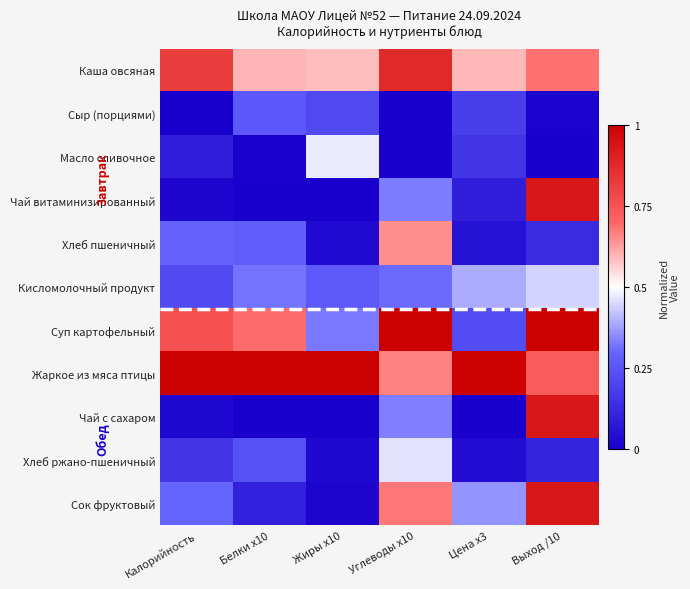

At how many categories does at least one series exceed 0?

6